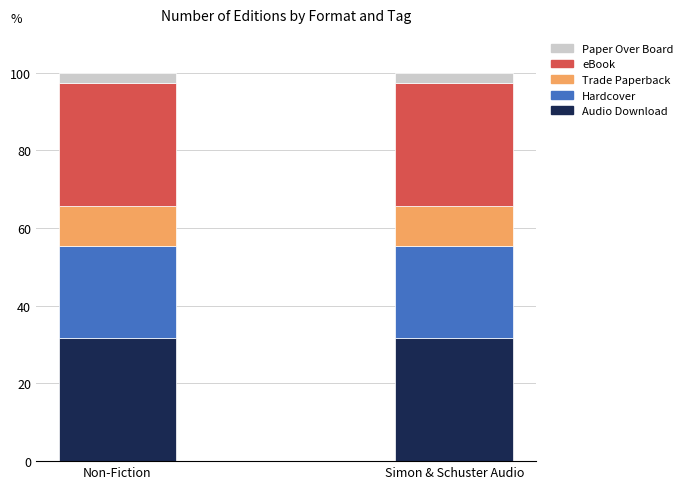

What is the average value of the Audio Download series?

31.6